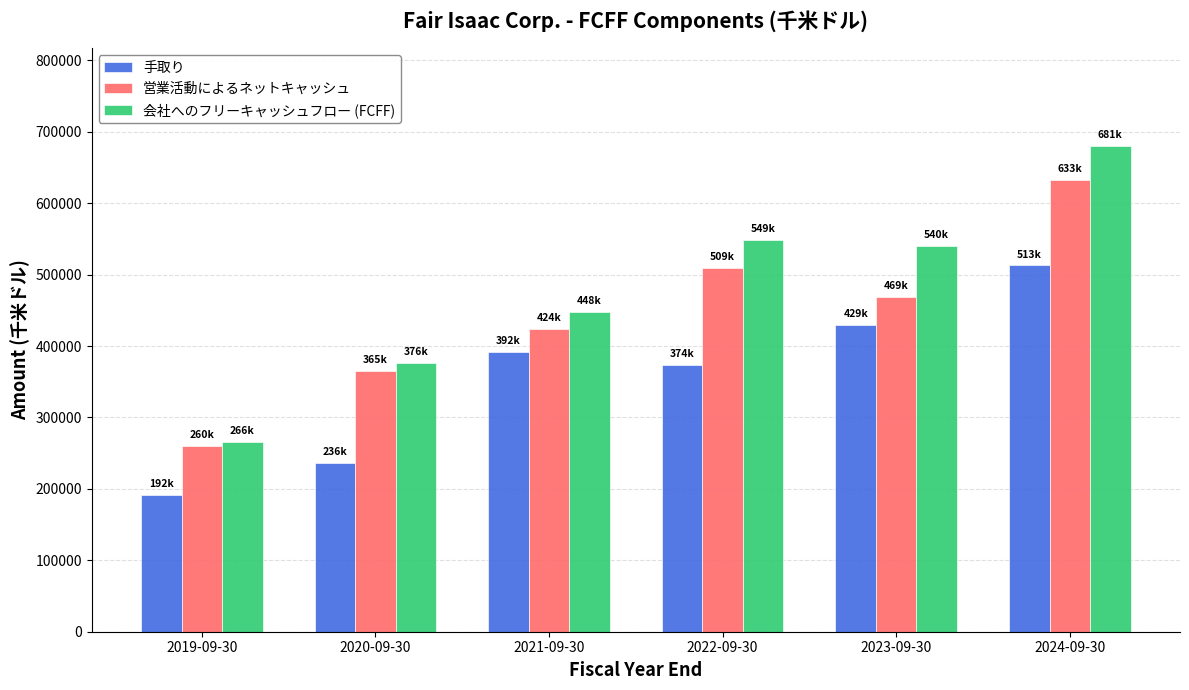

What is the label of the 4th bar from the right?

2021-09-30